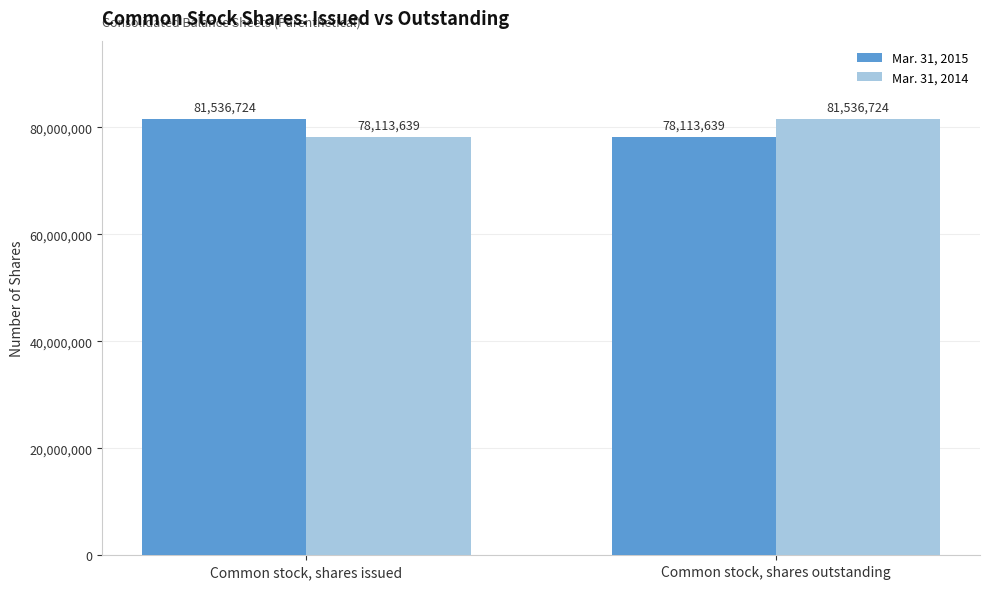

At Common stock, shares issued, list the series in order from largest to smallest.

Mar. 31, 2015, Mar. 31, 2014